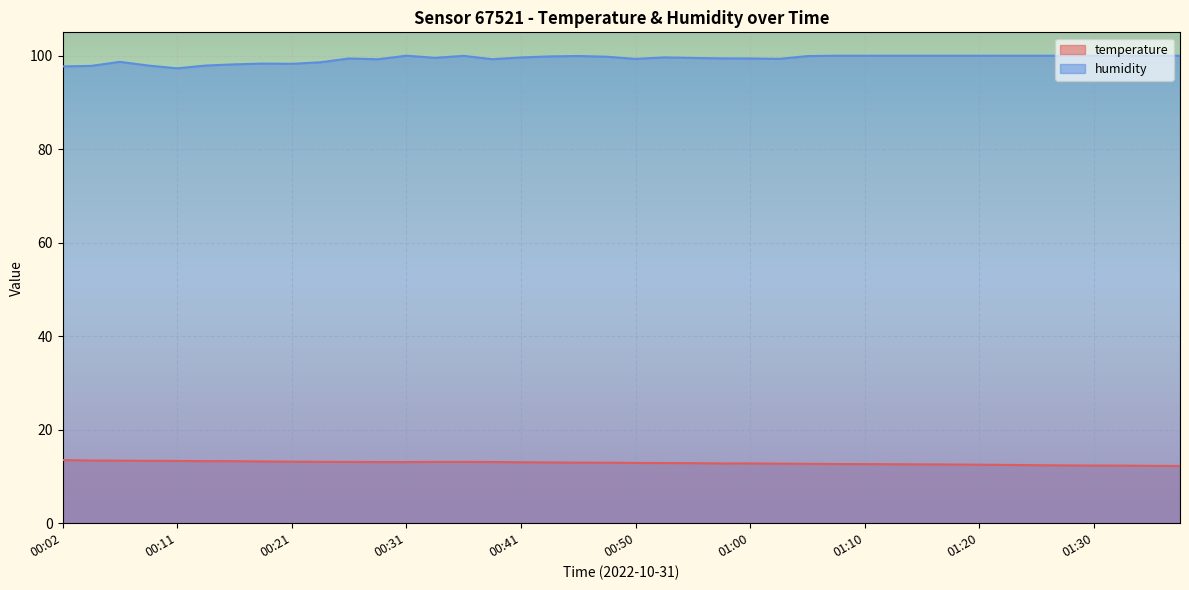

Reading left to right, transcribe all the data shown in this chart.

temperature: 13.5	13.4	13.4	13.3	13.3	13.3	13.3	13.2	13.2	13.1	13.1	13.1	13.1	13.1	13.1	13.1	13.0	13.0	13.0	12.9	12.9	12.9	12.8	12.8	12.8	12.7	12.7	12.7	12.7	12.6	12.6	12.6	12.5	12.5	12.4	12.4	12.3	12.3	12.3	12.2
humidity: 97.7	97.8	98.7	97.9	97.3	97.9	98.2	98.3	98.3	98.6	99.4	99.2	100.0	99.5	100.0	99.2	99.6	99.8	99.9	99.8	99.3	99.6	99.5	99.4	99.4	99.3	99.9	100.0	100.0	100.0	100.0	100.0	100.0	100.0	100.0	100.0	100.0	100.0	100.0	100.0